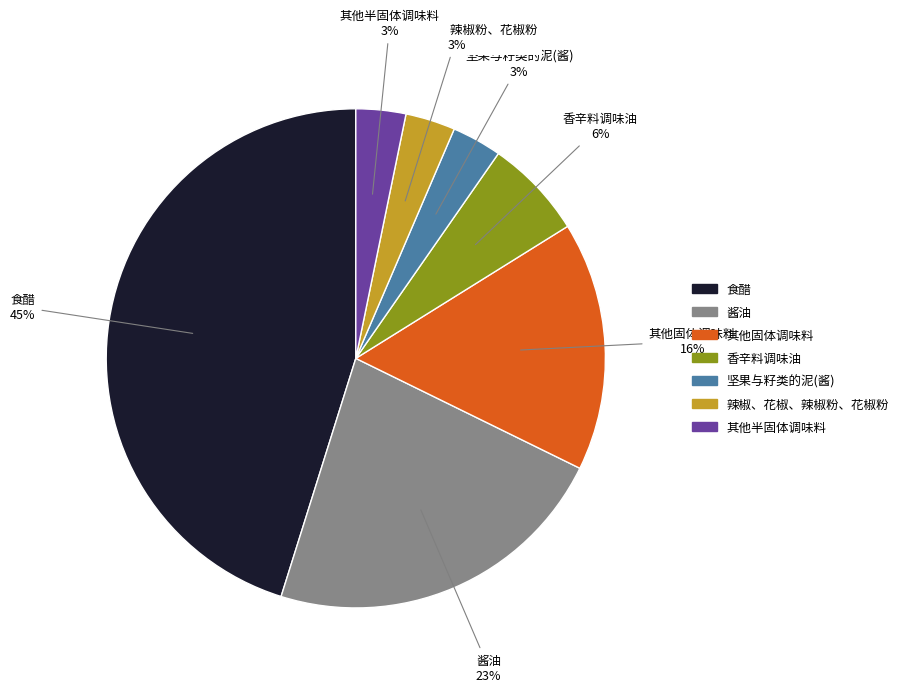

To the nearest percent, what is the average slice percentage?

14%